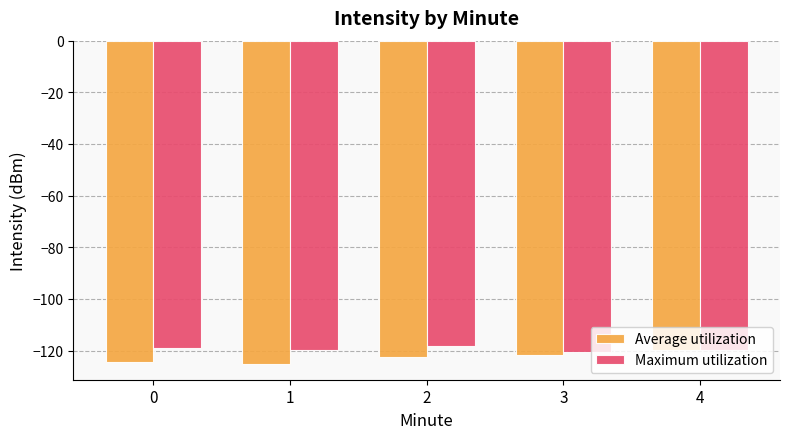

Which series has the largest total across all categories?

Maximum utilization